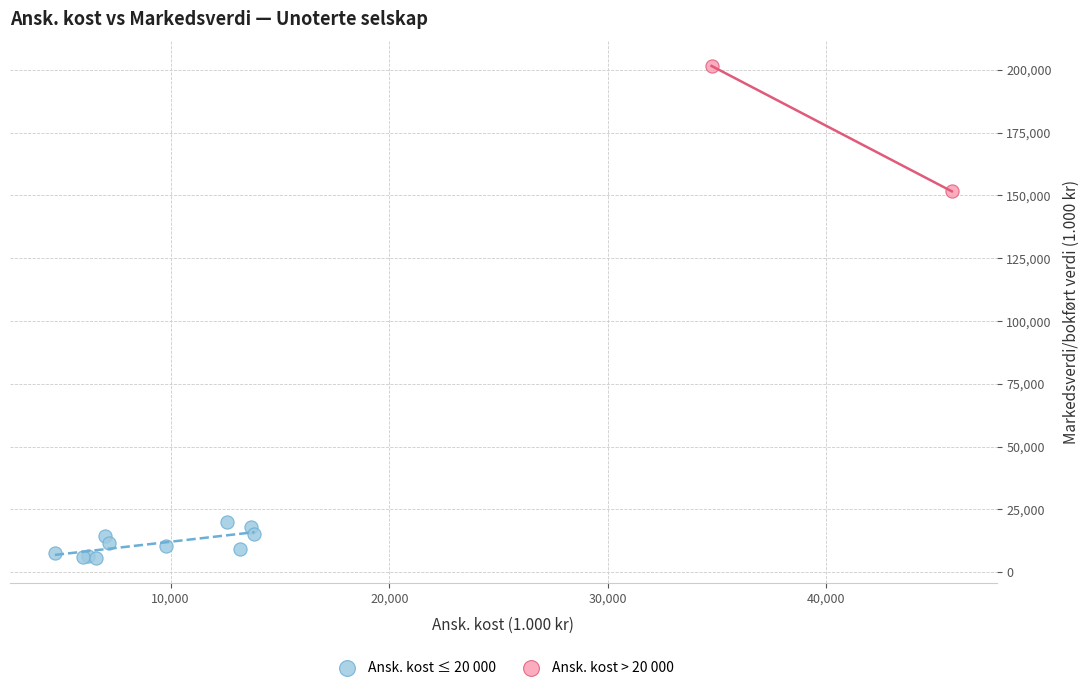

Which series has the widest spread of Y values?

Ansk. kost > 20 000